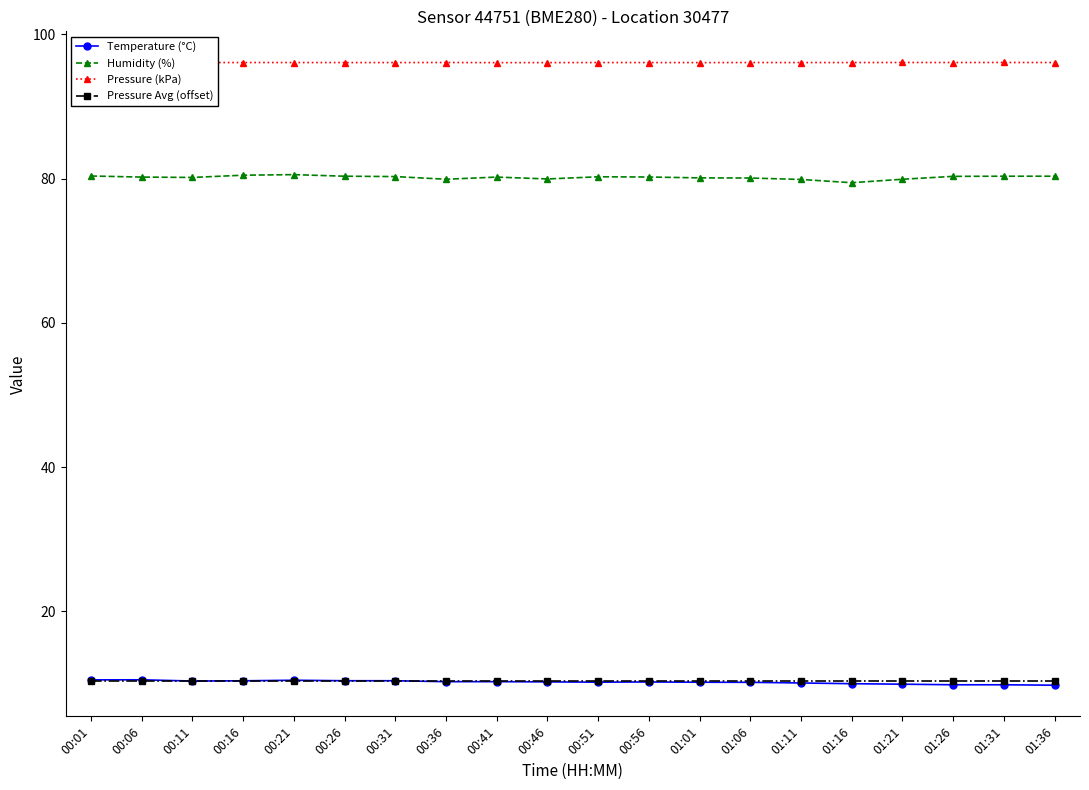

What is the total value across all series at 01:31?

196.6